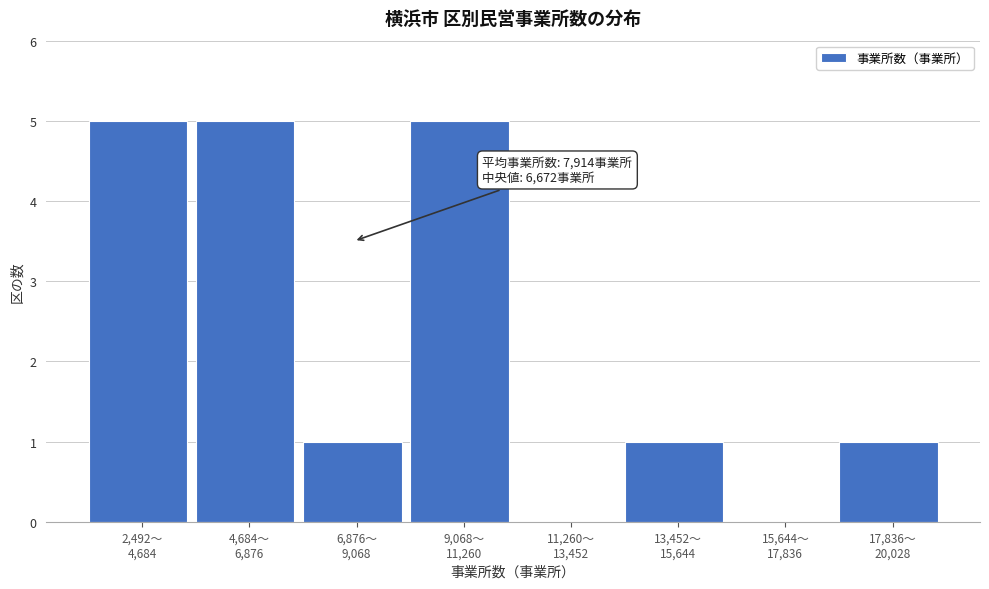

What is the greatest value displayed?

5